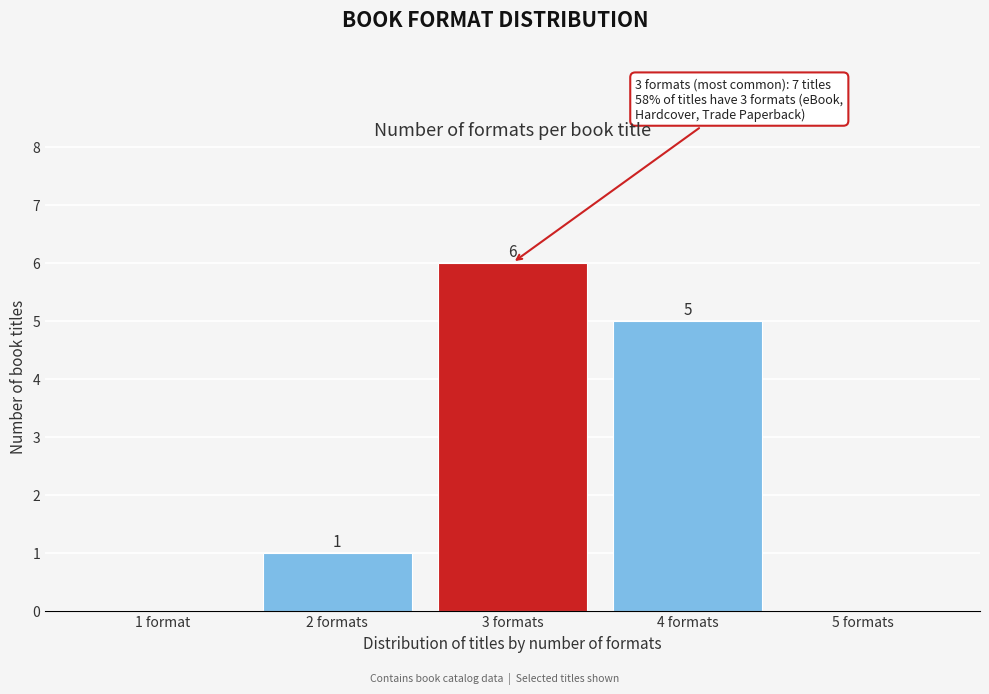

Reading left to right, list all the values displayed in this chart.

1 format=0	2 formats=1	3 formats=6	4 formats=5	5 formats=0